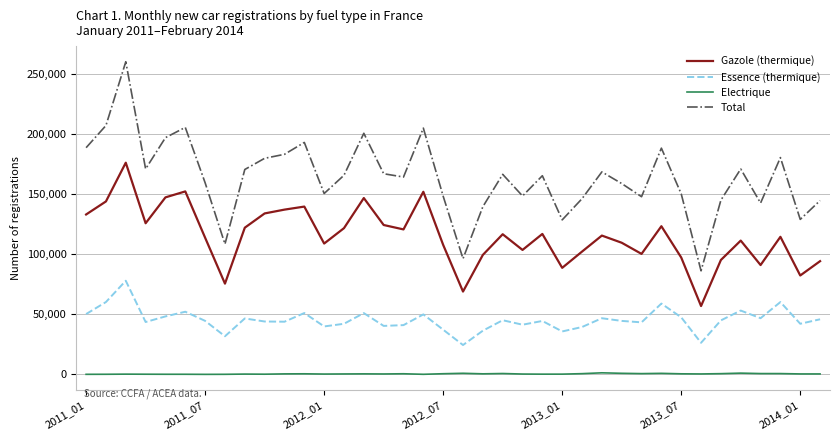

Does the chart display data point markers on the line(s)?

No